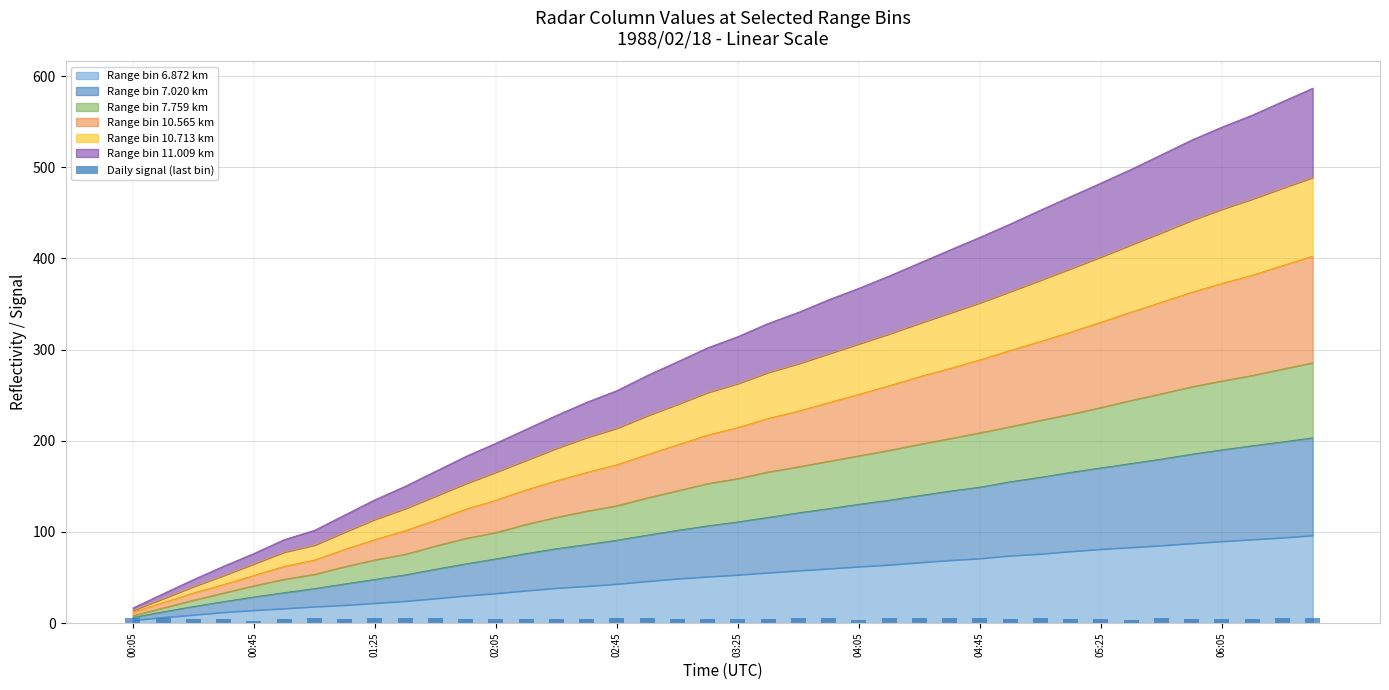

The Range bin 6.872 km series shows 71.0 at 04:45. True or false?

True